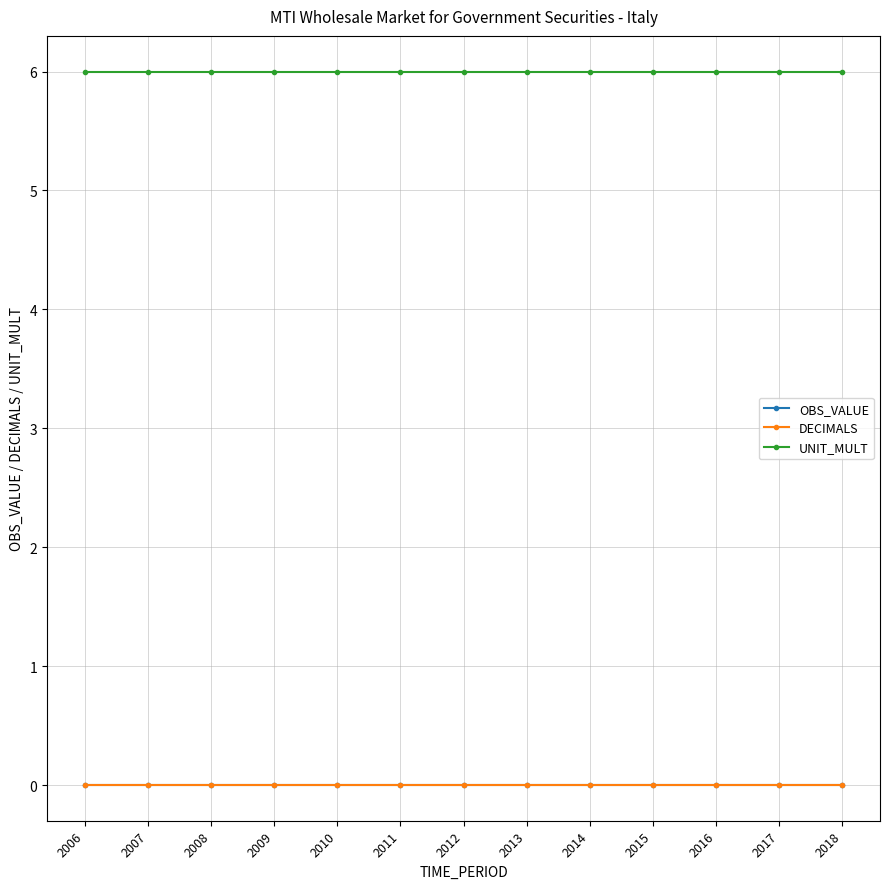

Which series has the widest spread of values?

OBS_VALUE